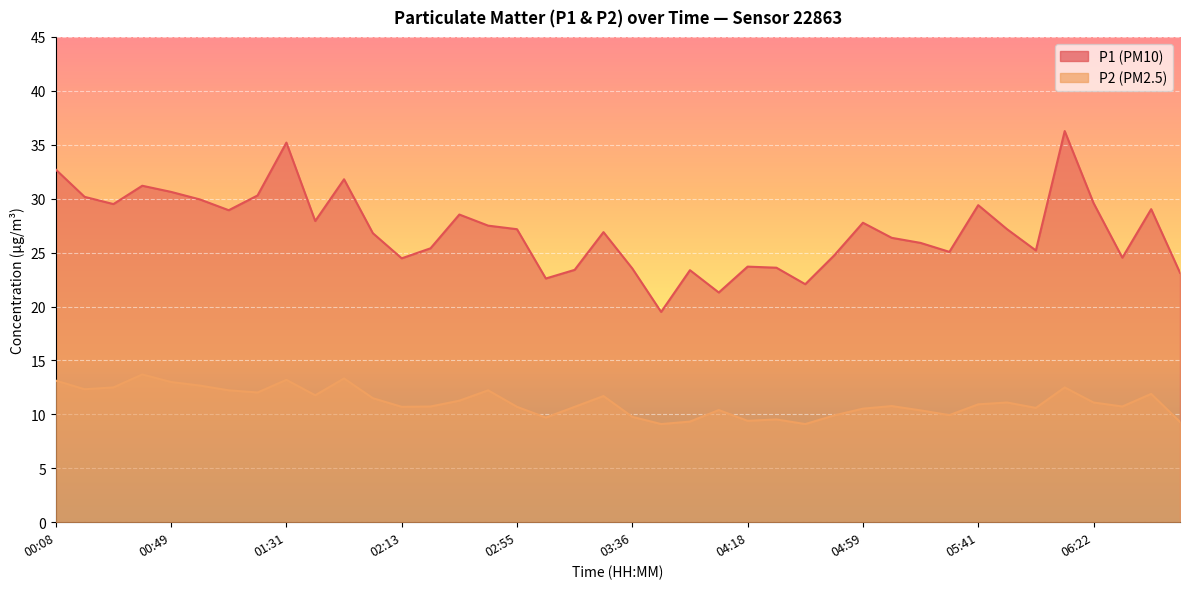

What is the sum of the P1 values at 02:02 and 01:31?

62.0